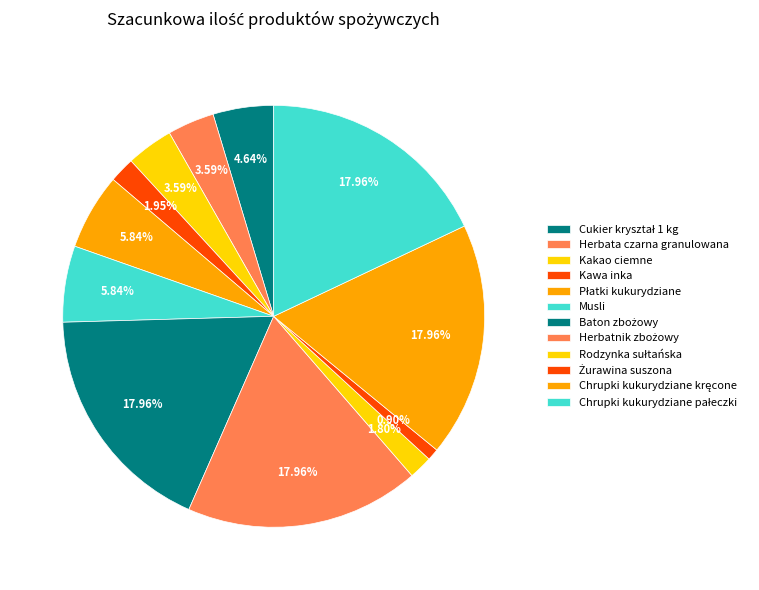

To the nearest percent, what is the combined percentage of Żurawina suszona and Herbata czarna granulowana?

4%